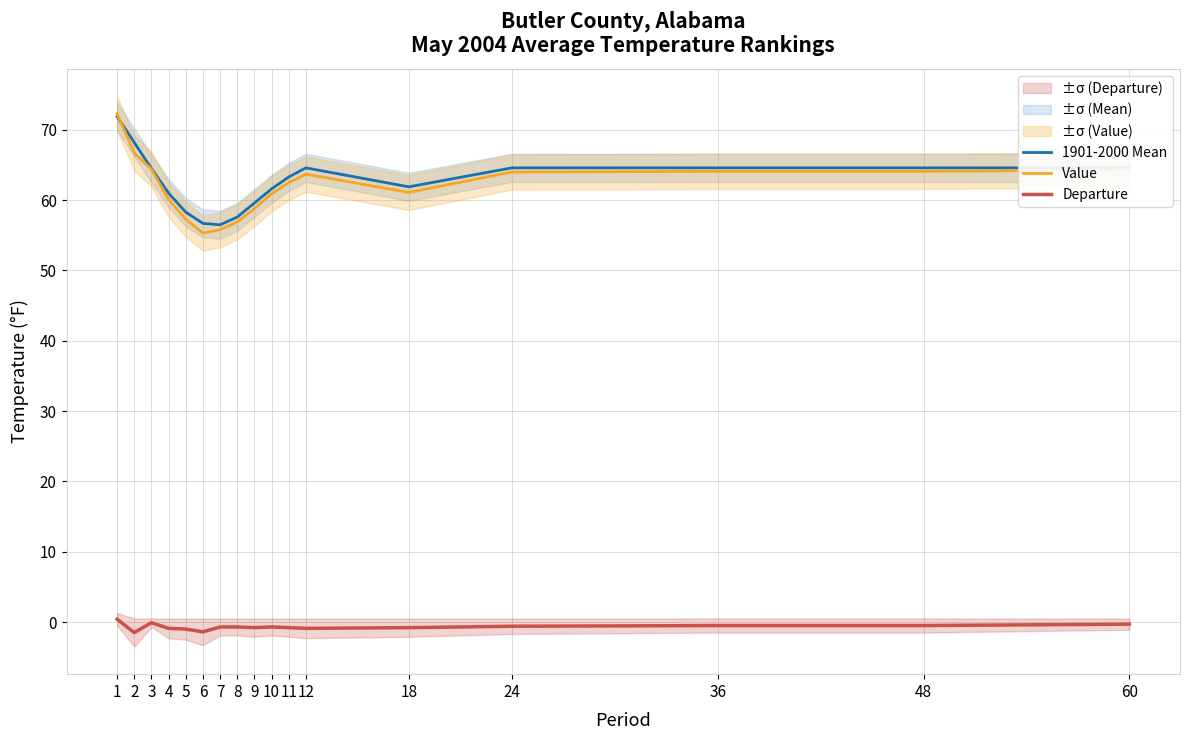

What is the approximate value of Departure at 10?

-0.7